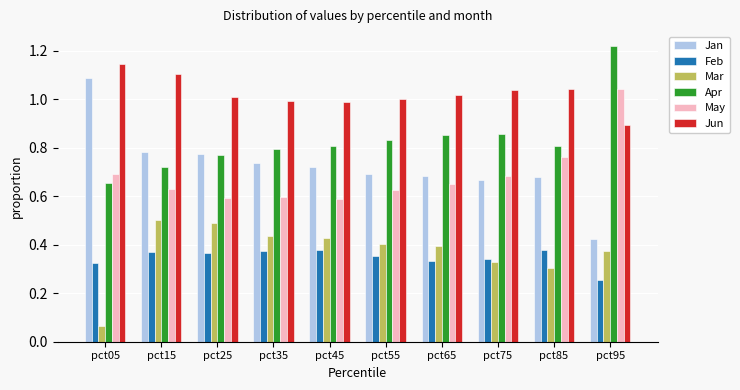

At which label does Mar reach its minimum?

pct05